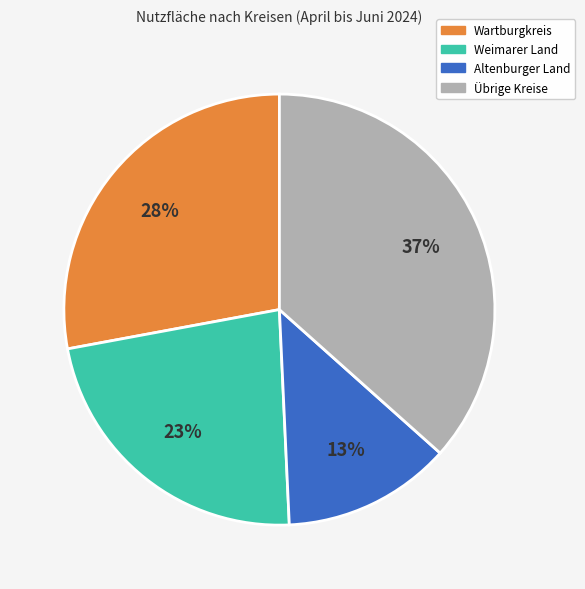

To the nearest percent, what is the difference between the largest and smallest slice percentages?

24%